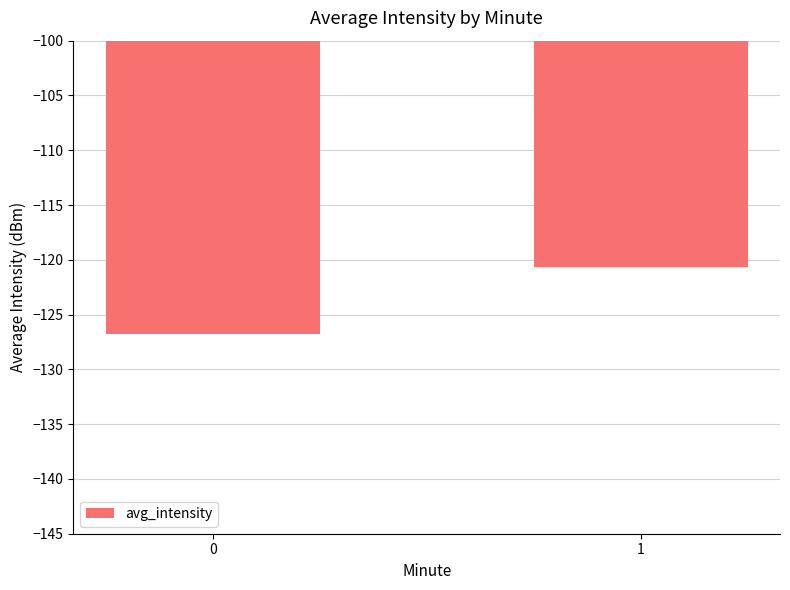

What is the sum of all values?

-247.5